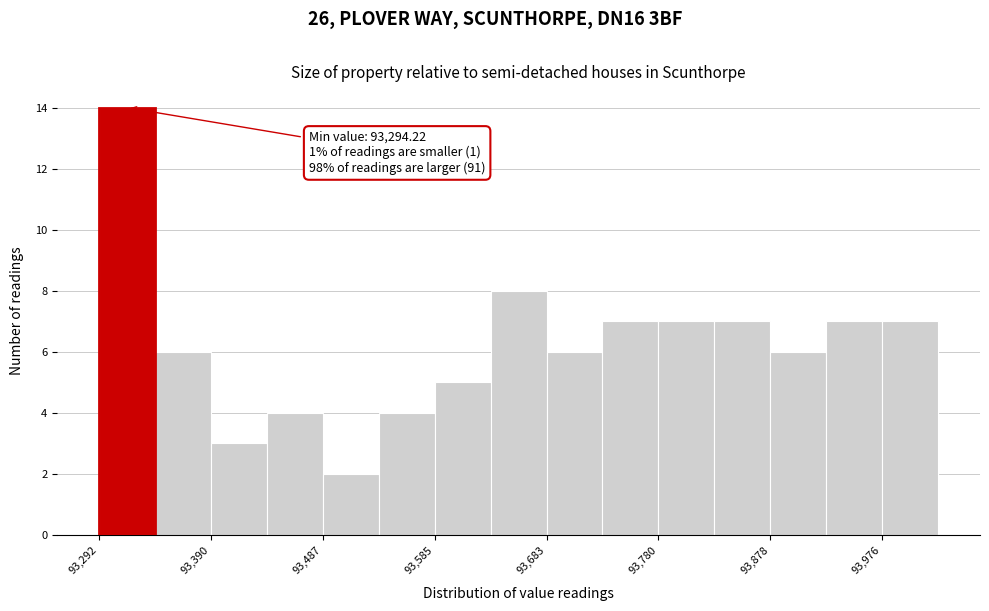

Over which range of the x-axis is the bar tallest?

93290 to 93340